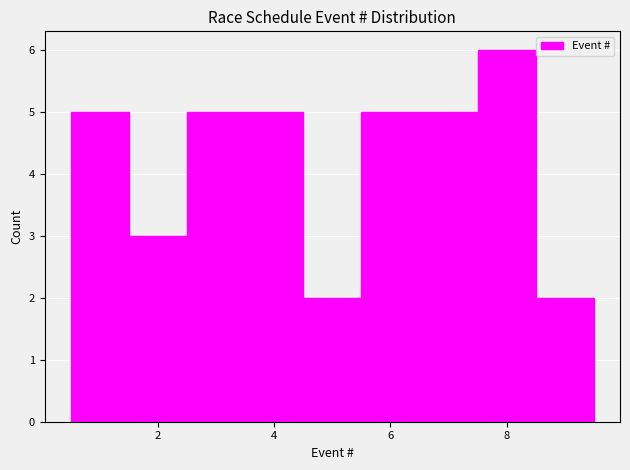

Reading left to right, transcribe this chart: for each bar, give the range it covers on the x-axis and its height. Neither the bar edges nor the heights are printed on the chart, so give them approximately, as read against the axes.

0.5 to 1.5: 5
1.5 to 2.5: 3
2.5 to 3.5: 5
3.5 to 4.5: 5
4.5 to 5.5: 2
5.5 to 6.5: 5
6.5 to 7.5: 5
7.5 to 8.5: 6
8.5 to 9.5: 2